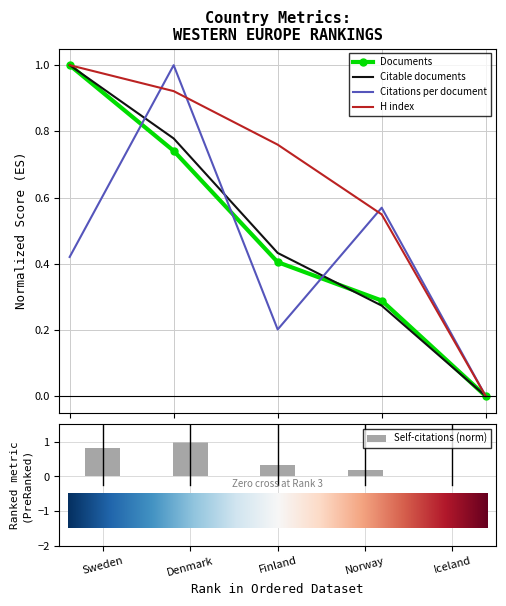

At which label does H index reach its minimum?

Iceland